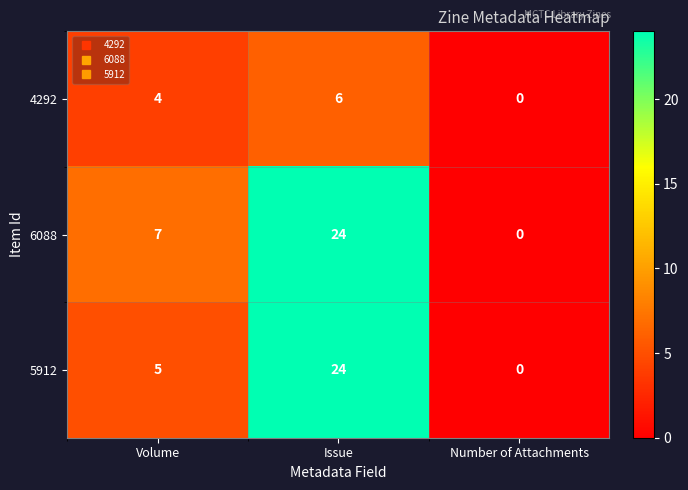

What is the spread (max minus min) of values at Issue?

18